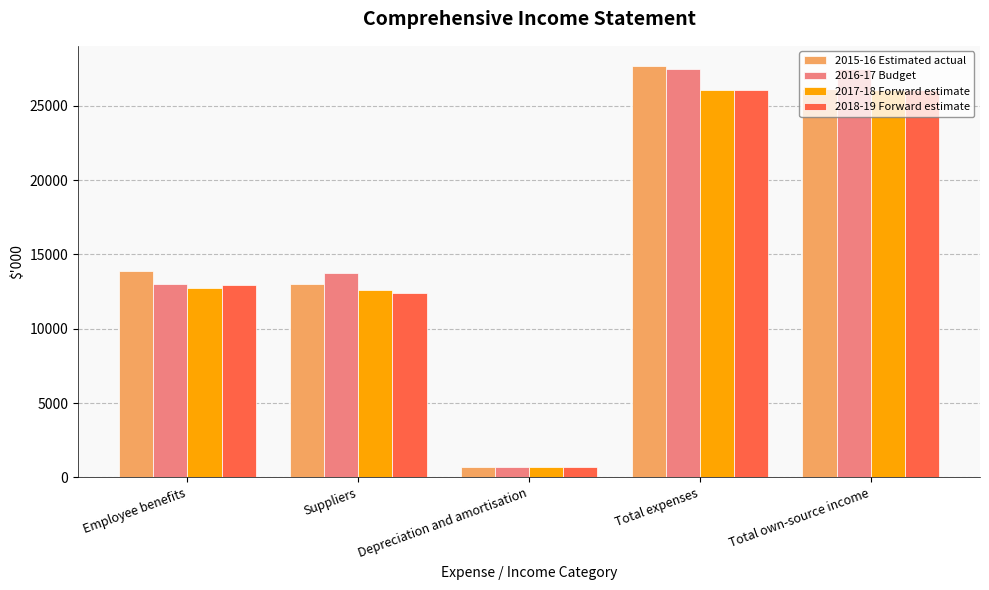

At which label does 2016-17 Budget reach its minimum?

Depreciation and amortisation